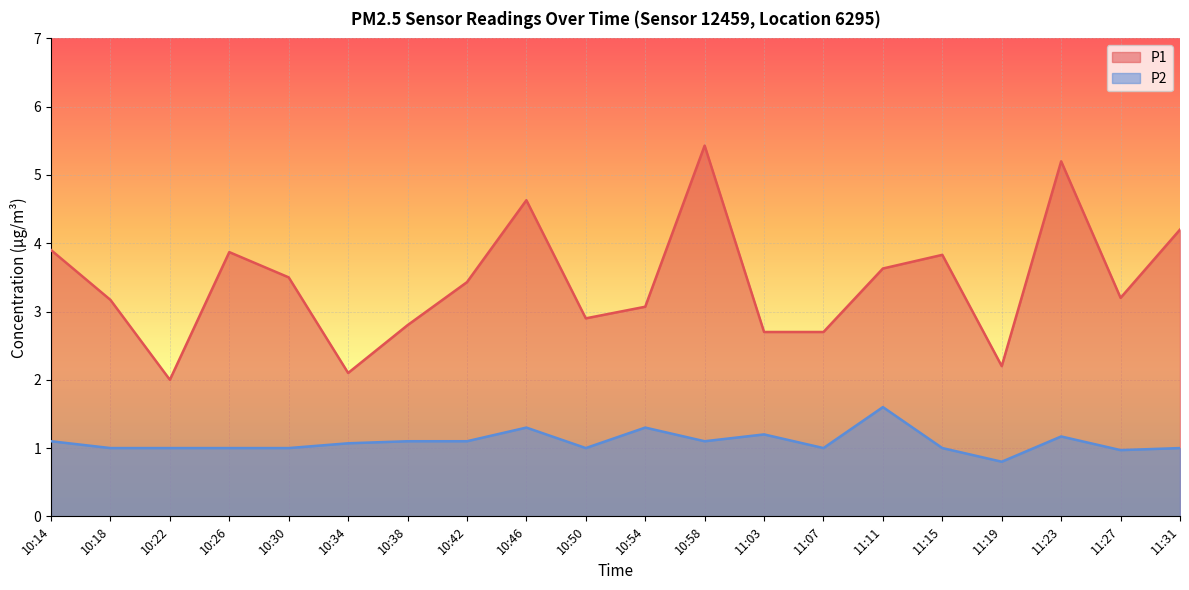

What are all the series names shown in the legend?

P1, P2